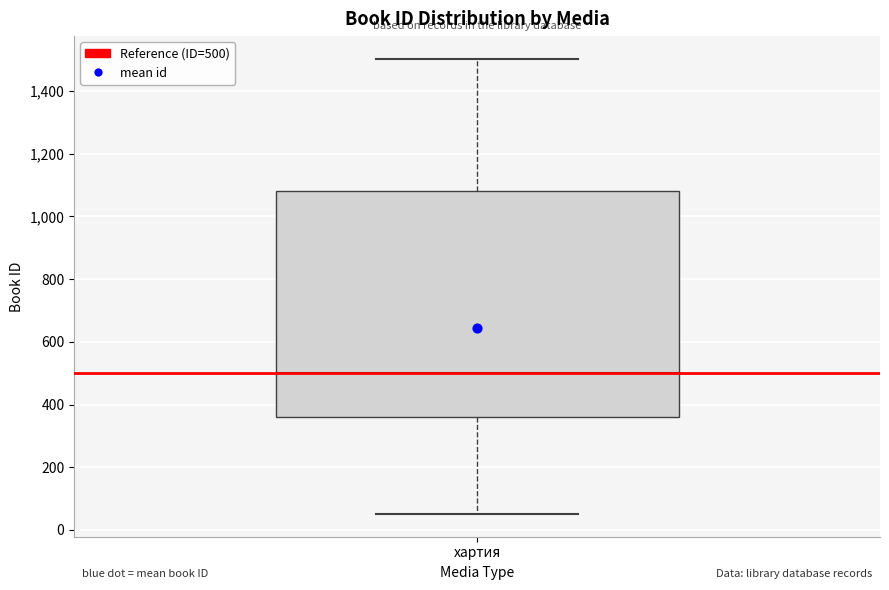

Where does the lower whisker of the box for хартия end on the y-axis? The values are not printed on the chart, so give them approximately, as read against the axis.

60